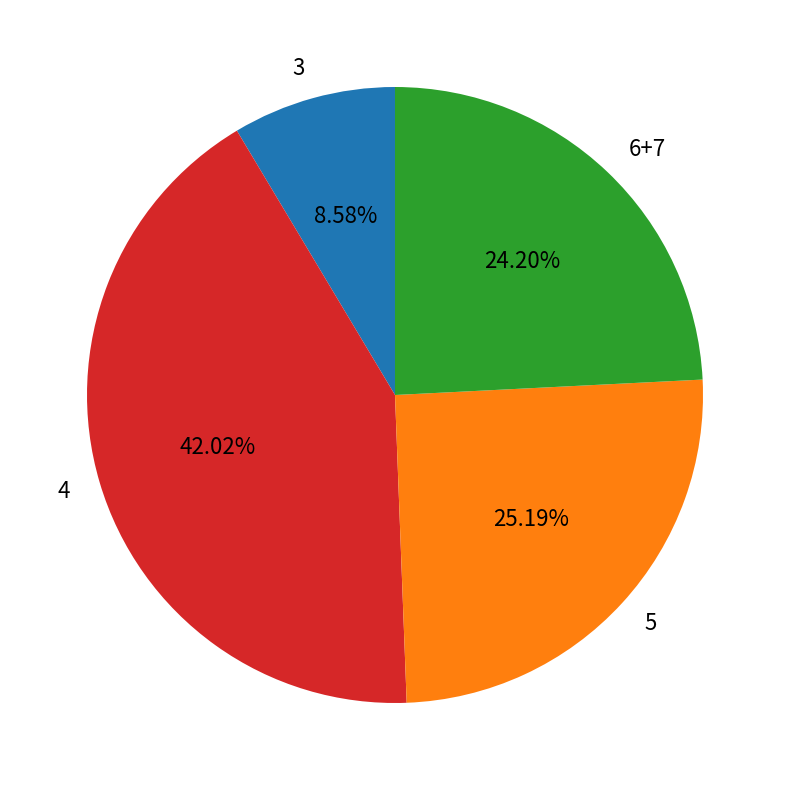

Does 6+7 account for over 50% of the chart?

No